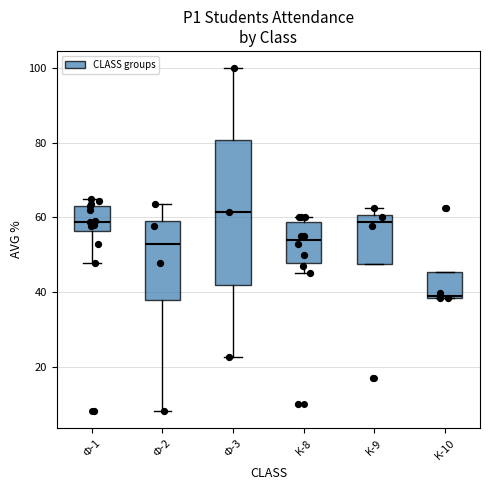

Reading left to right, read every box against the y-axis: the position of its median line, the range the box covers, and the ends of its whiskers. The values are not printed on the chart, so give them approximately, as read against the axis.

Ф-1: median 58, box 56 to 64, whiskers 48 to 64 (just above the box's upper edge)
Ф-2: median 52, box 38 to 60, whiskers 8 to 64
Ф-3: median 62, box 42 to 80, whiskers 22 to 100
K-8: median 54, box 48 to 58, whiskers 46 to 60
K-9: median 58, box 48 to 60, whiskers 48 to 62
K-10: median 40, box 38 to 46, whiskers 38 to 46